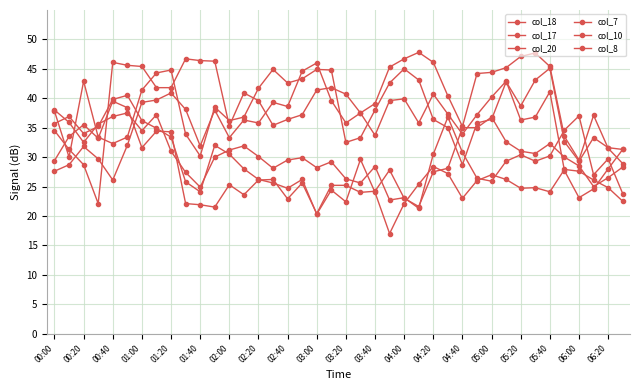

Does the chart have visible grid lines?

Yes